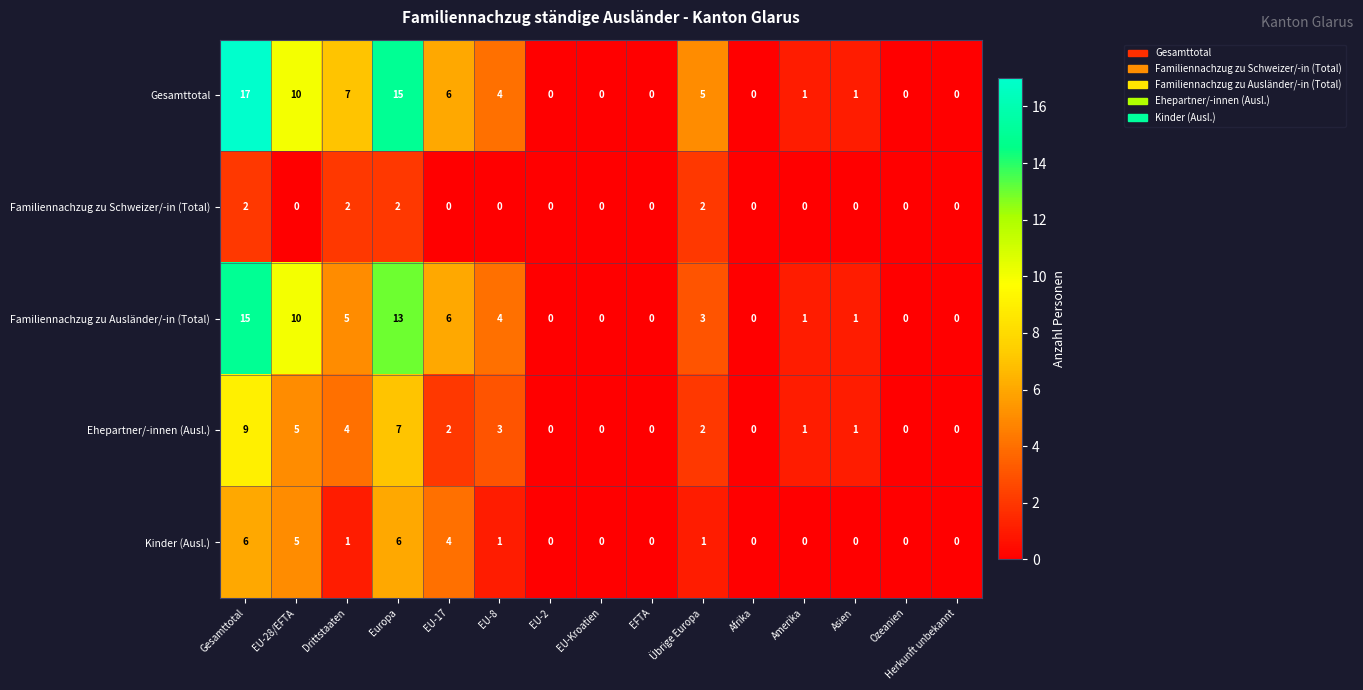

The value of Kinder (Ausl.) at EU-28/EFTA is 5. True or false?

True